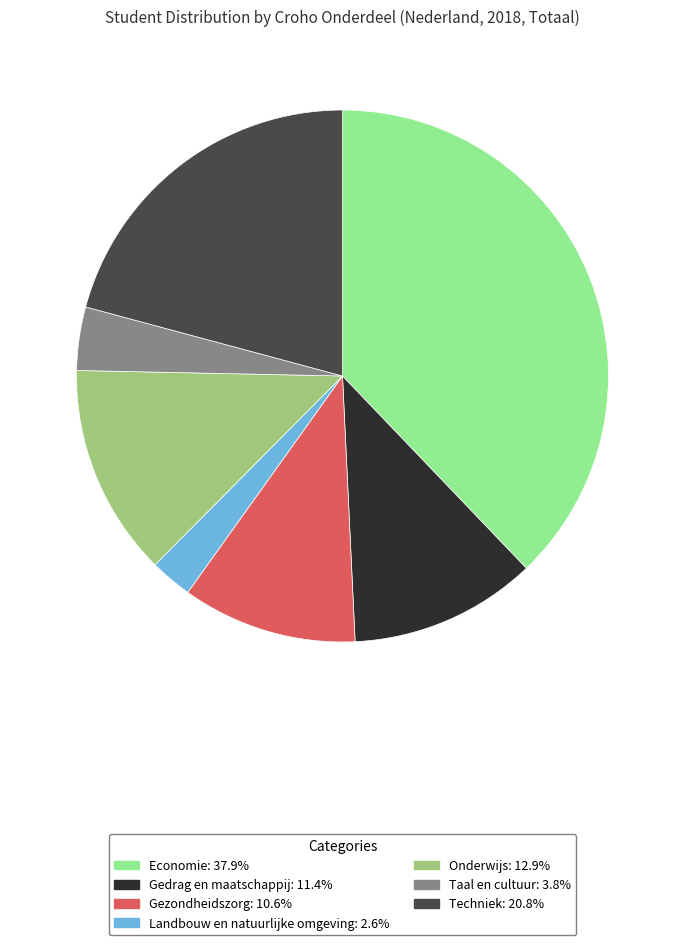

What is the smallest slice in the pie chart?

Landbouw en natuurlijke omgeving